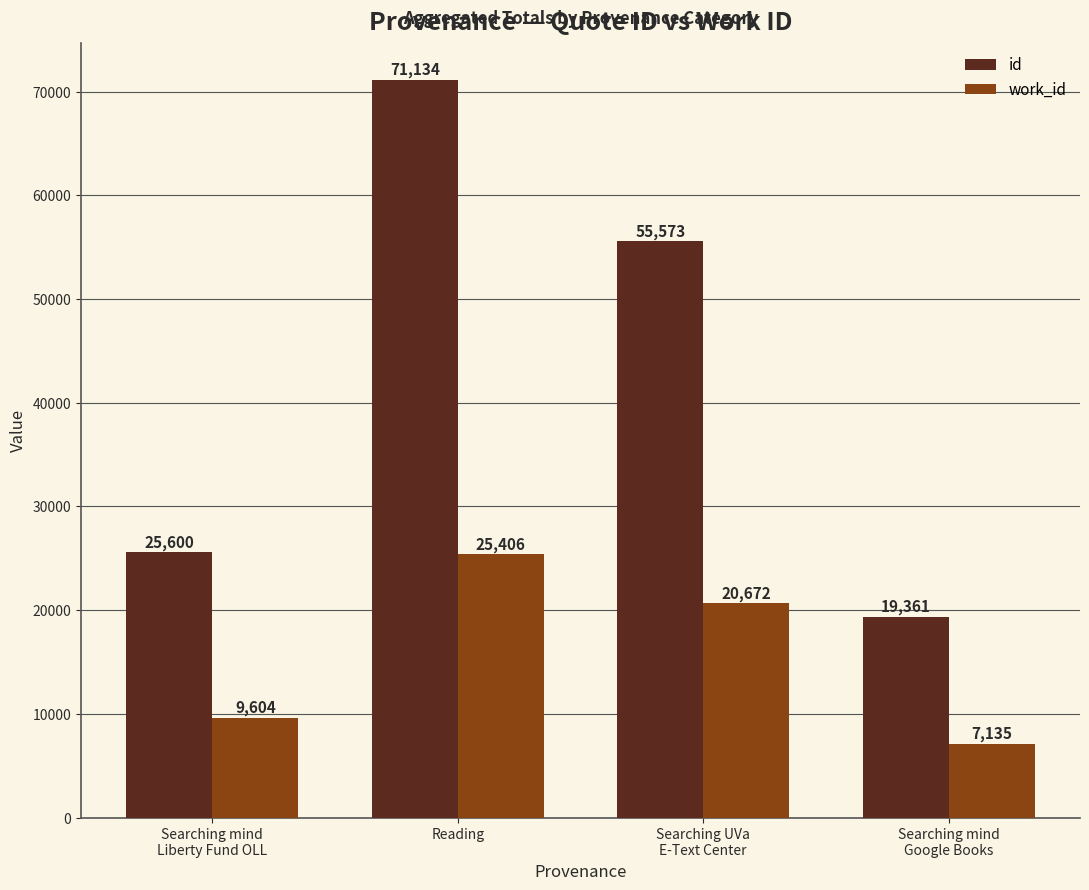

The value of work_id at Reading is 25406. True or false?

True